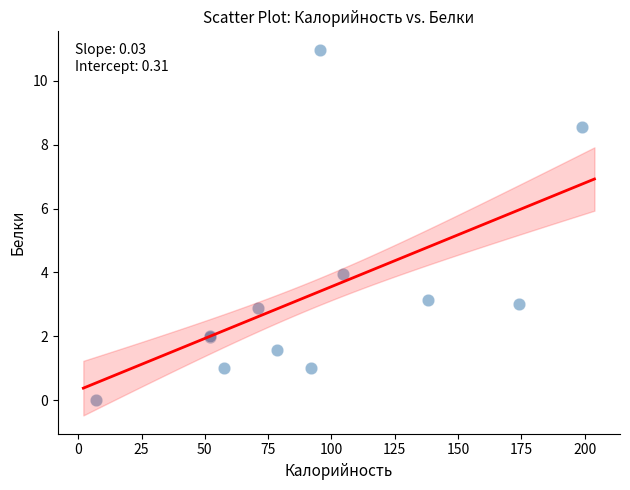

What Y value in the scatter plot is closest to 5?

4.0